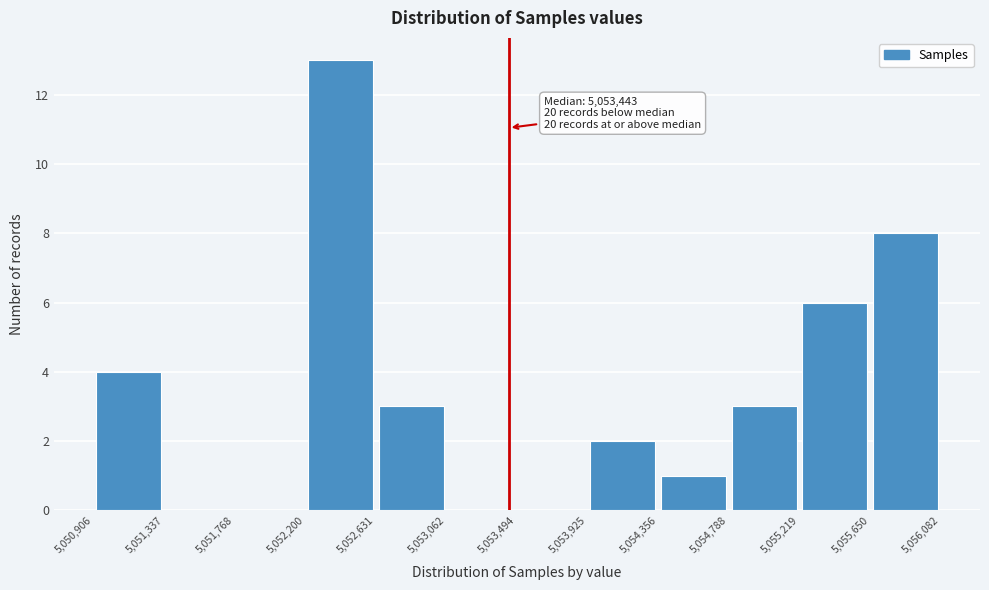

Which range on the x-axis has the tallest bar?

5,052,200 to 5,052,631